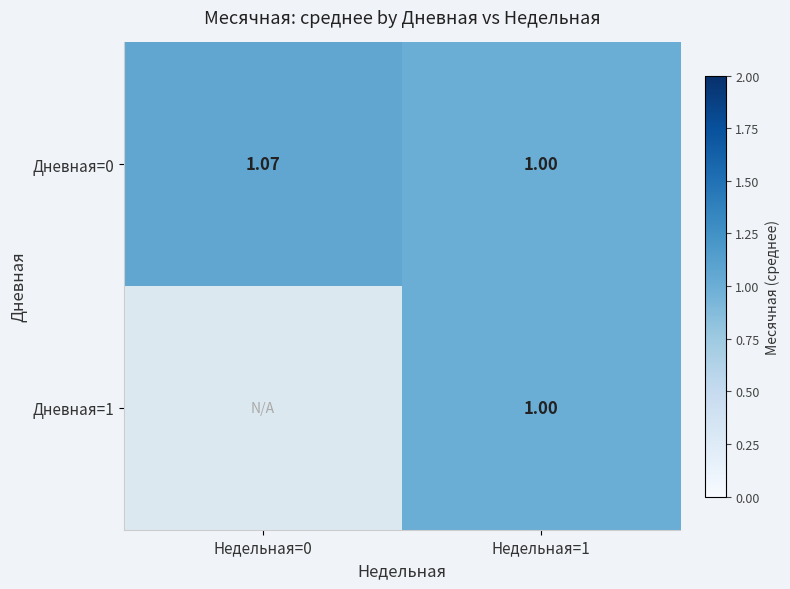

Count the Дневная=1 values in the range 0 to 1.

2